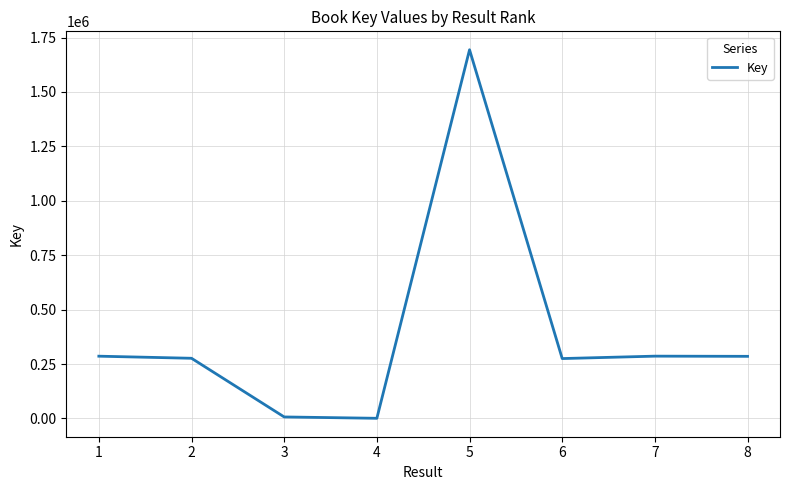

What is the difference between the second highest and minimum values?

285515